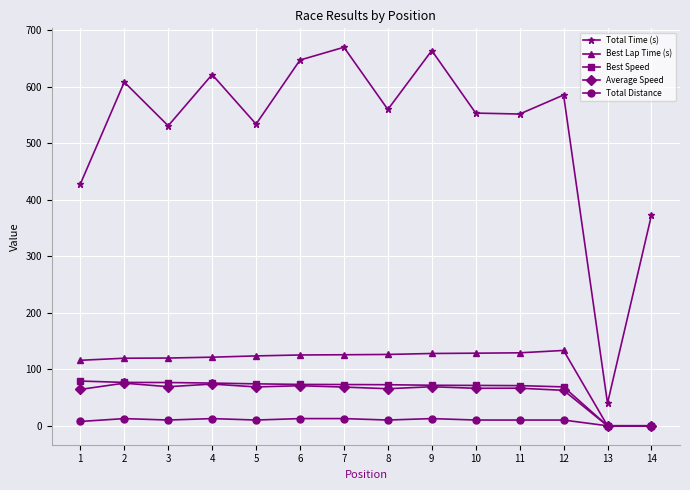

Between 3 and 6, which series saw the biggest shift?

Total Time (s)